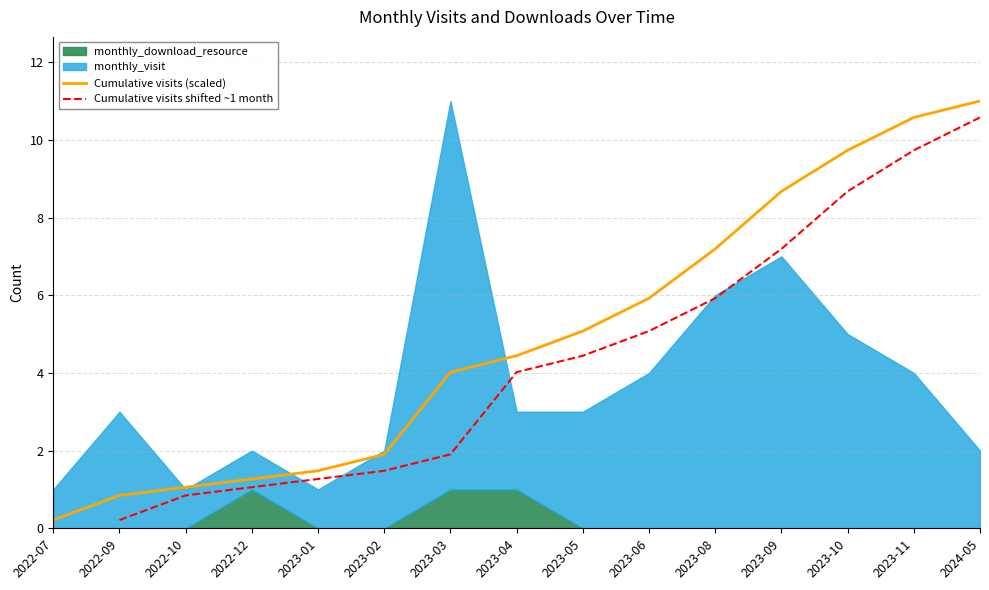

Is it true that Cumulative visits (scaled) equals 7.0 at 2023-04?

False